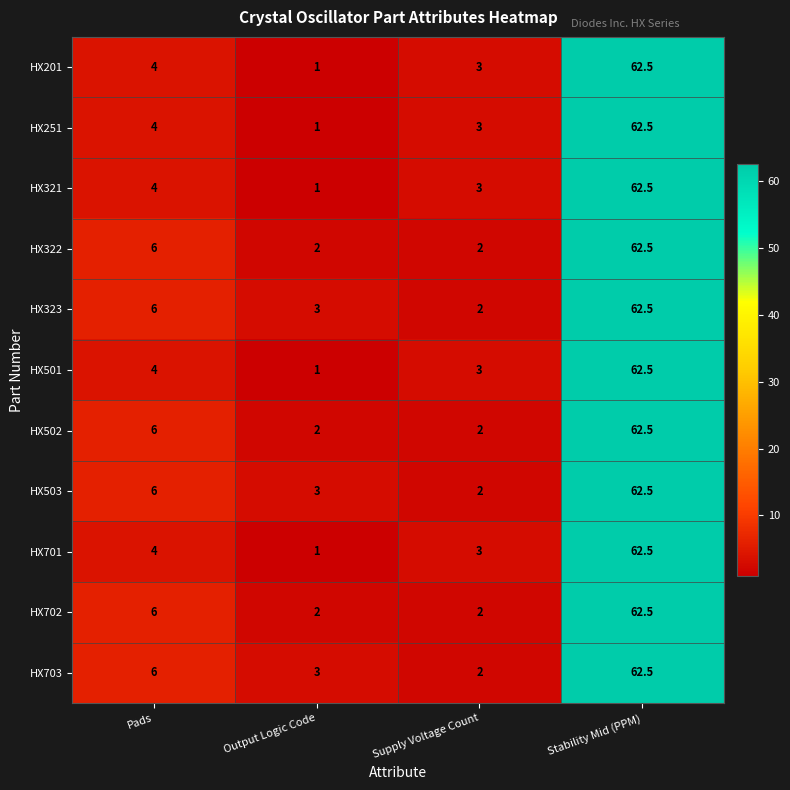

At which category does the chart reach its peak across all series?

Stability Mid (PPM)